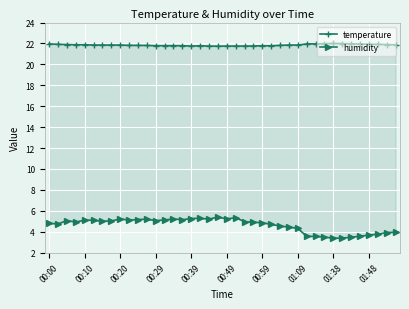

What is the maximum value shown in the chart?

22.0